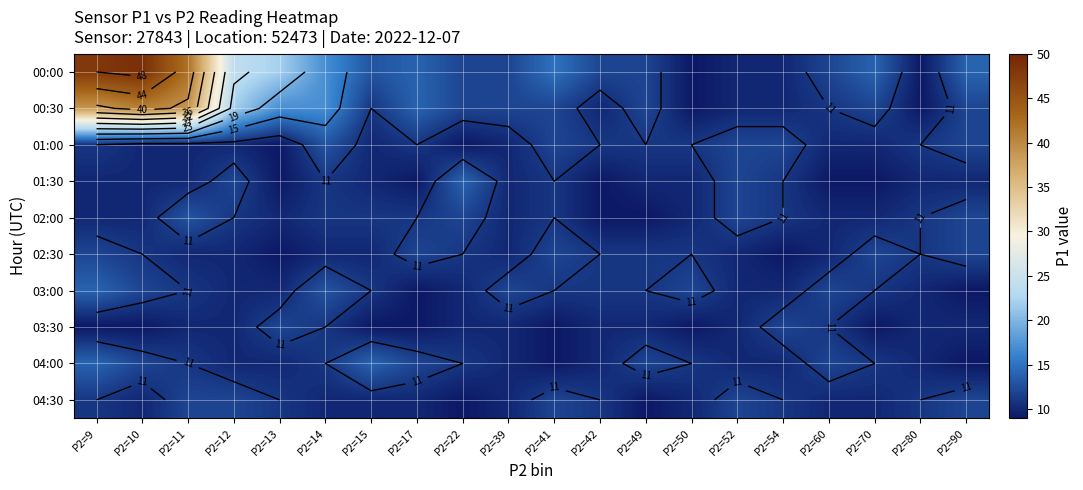

Between P2=39 and P2=14, which is larger?

P2=14